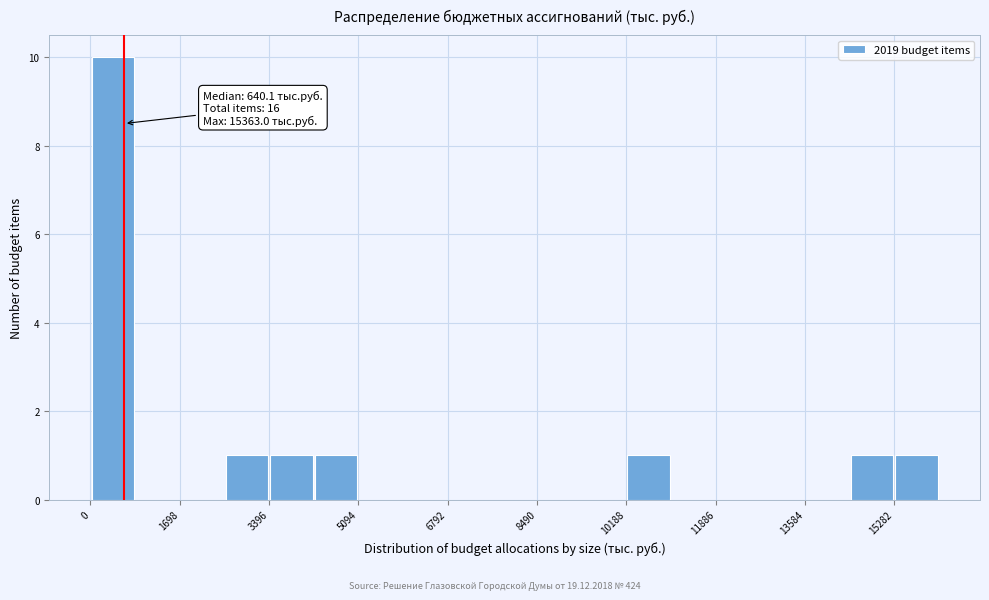

Over which range of the x-axis is the bar tallest?

0 to 800